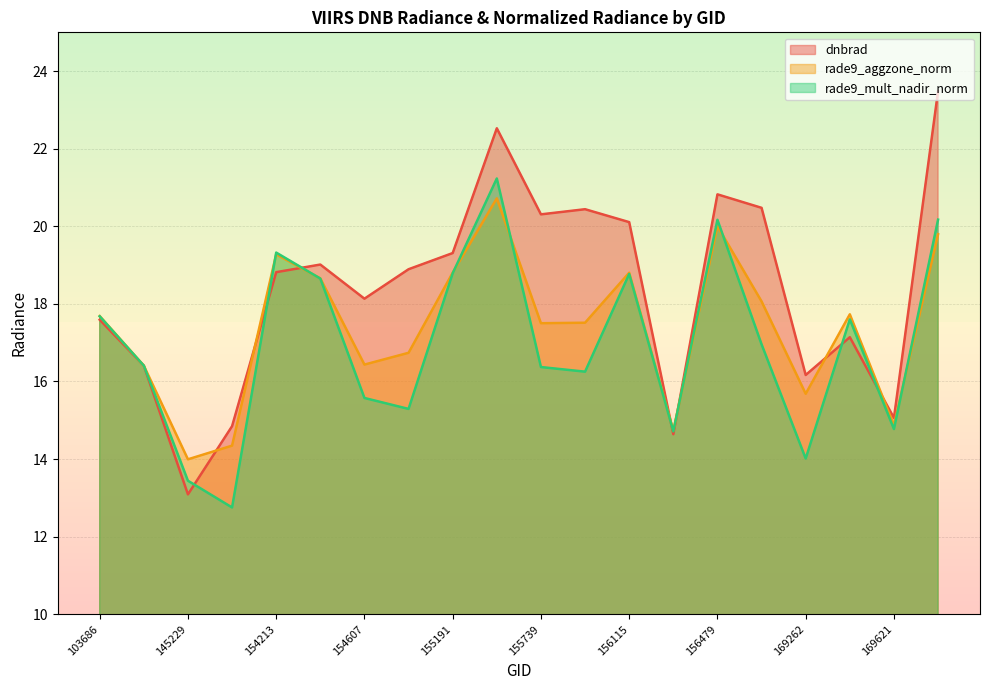

Which label corresponds to the smallest value in the chart?

148741